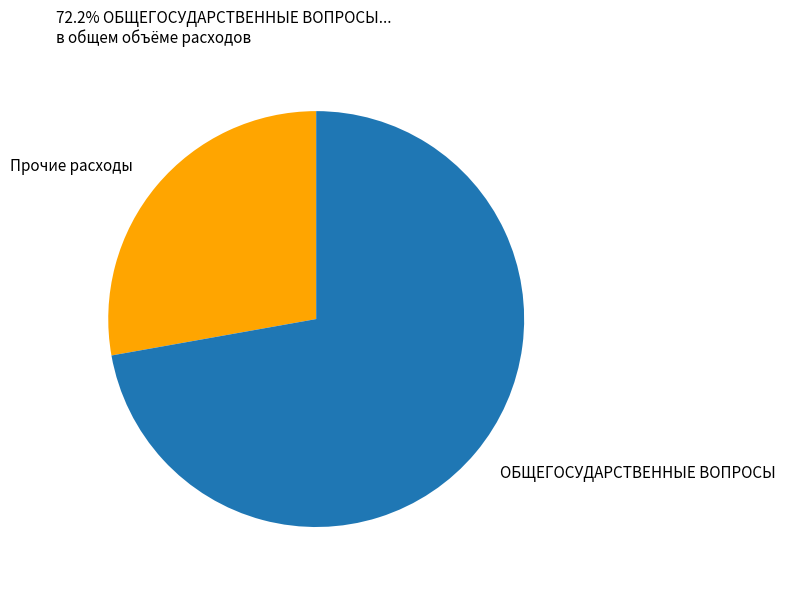

Does any single category account for the majority?

Yes